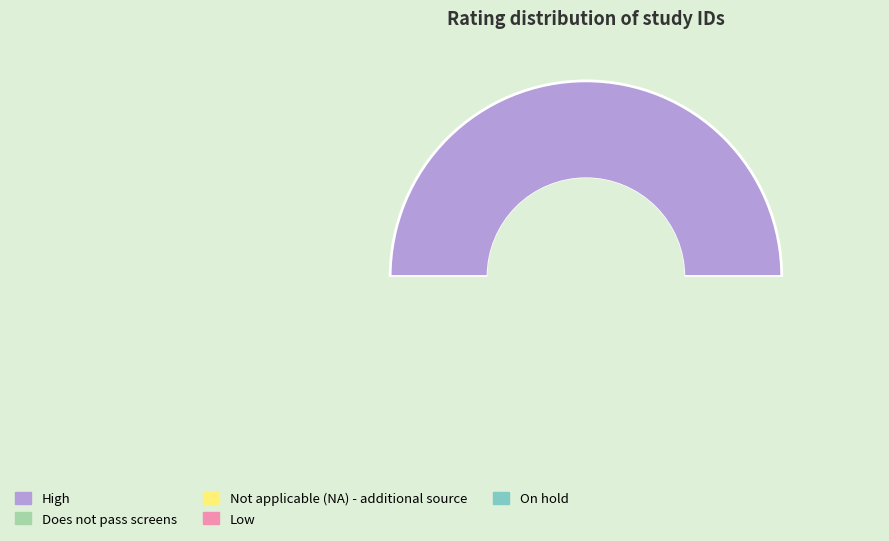

What is the change in value from Does not pass screens to Low?

-1